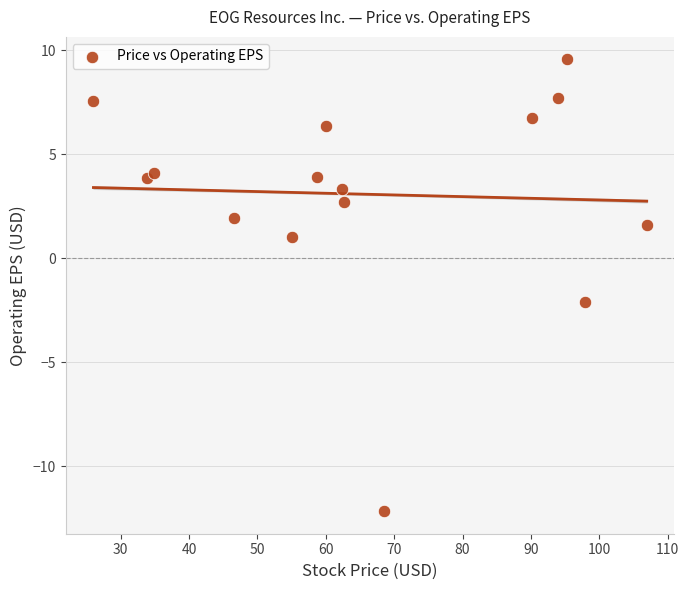

What is the range of X values (max minus min)?

80.9